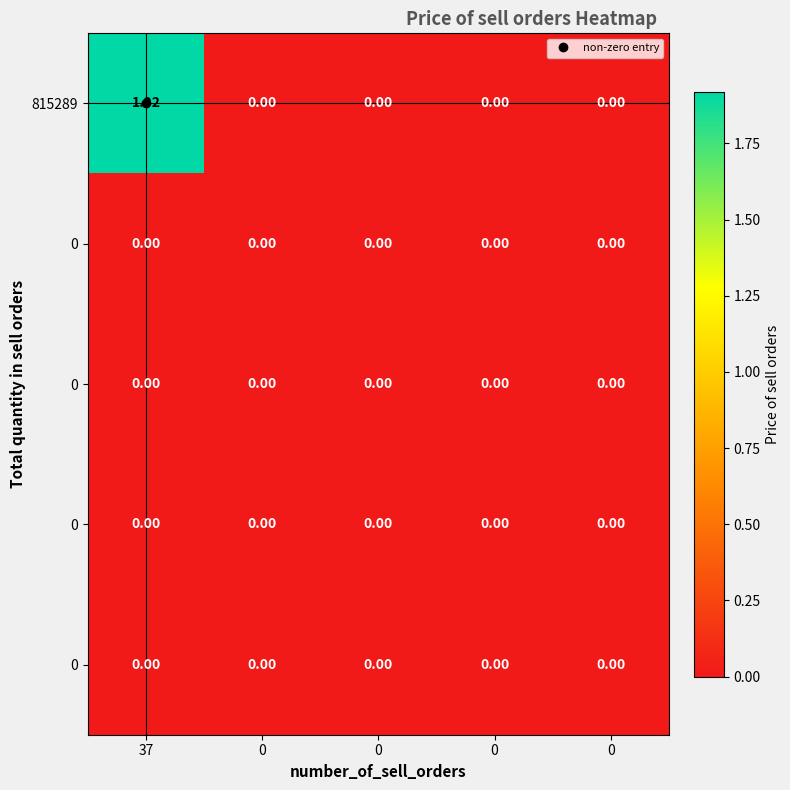

Which label corresponds to the largest value in the chart?

37